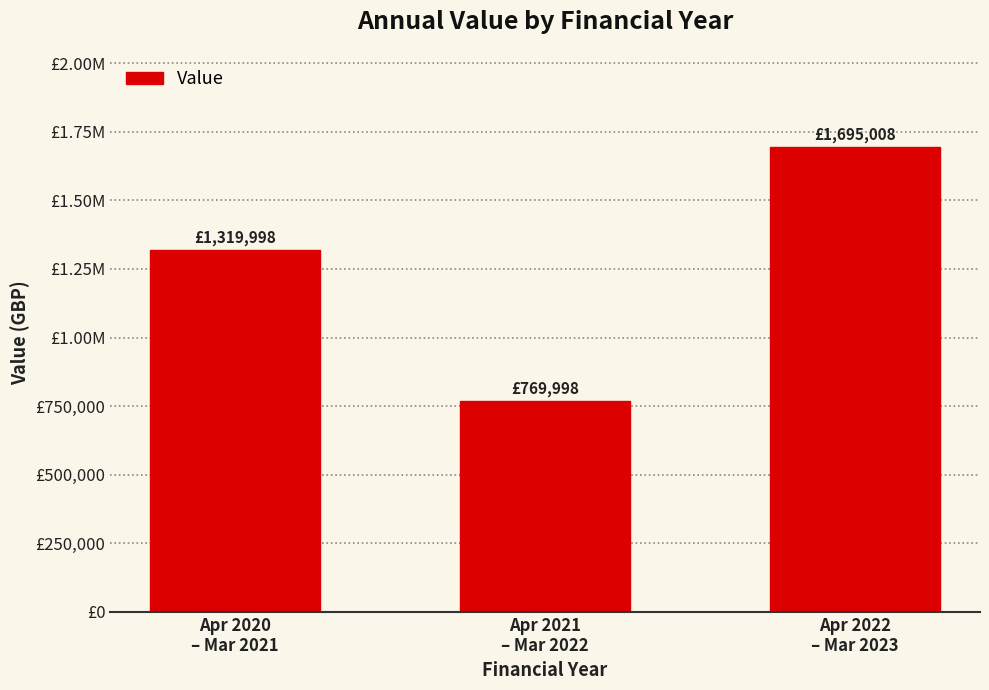

The chart shows a value of 769998 at Apr 2021
– Mar 2022. True or false?

True